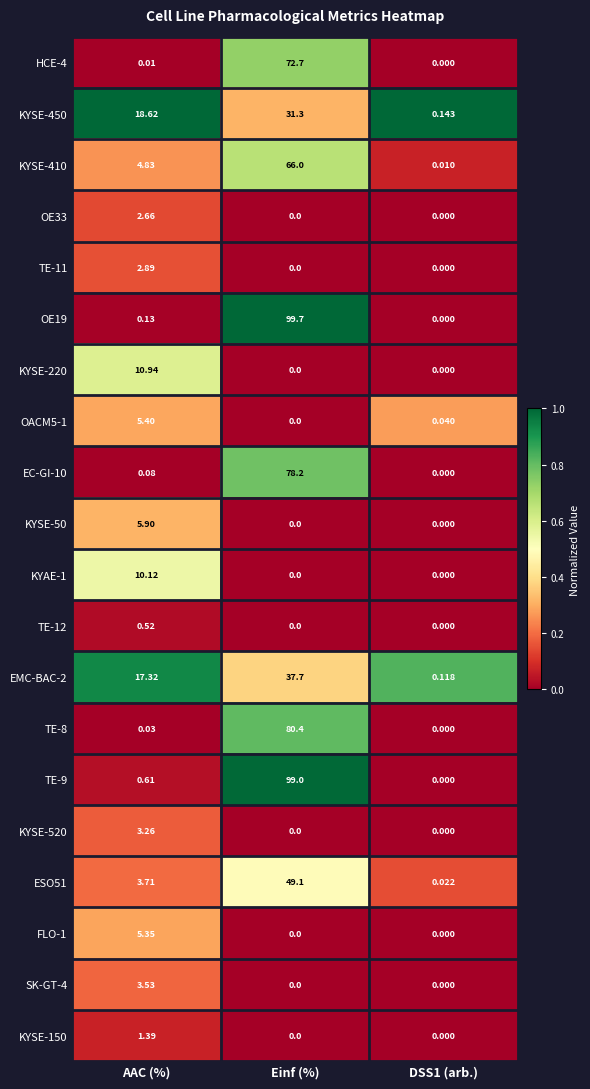

Is the value of ESO51 at AAC (%) greater than the value of HCE-4 at DSS1 (arb.)?

Yes